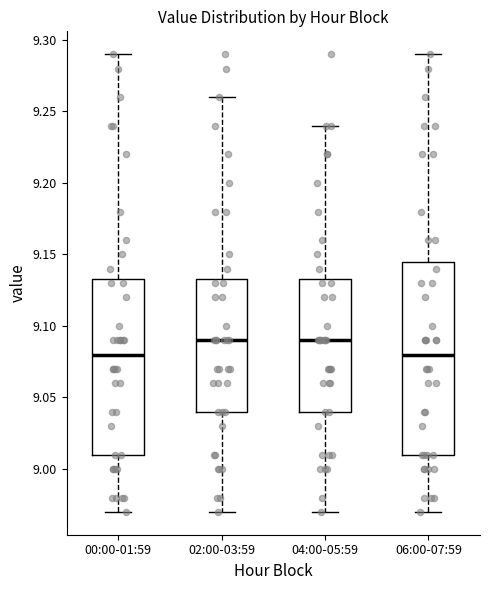

Reading left to right, transcribe this box plot: for each box, give where its median line is, the range the box spans, and where its two whiskers end, as read against the y-axis. The values are not printed on the chart, so give them approximately, as read against the axis.

00:00-01:59: median 9.080, box 9.010 to 9.135, whiskers 8.970 to 9.290
02:00-03:59: median 9.090, box 9.040 to 9.135, whiskers 8.970 to 9.260
04:00-05:59: median 9.090, box 9.040 to 9.135, whiskers 8.970 to 9.240
06:00-07:59: median 9.080, box 9.010 to 9.145, whiskers 8.970 to 9.290